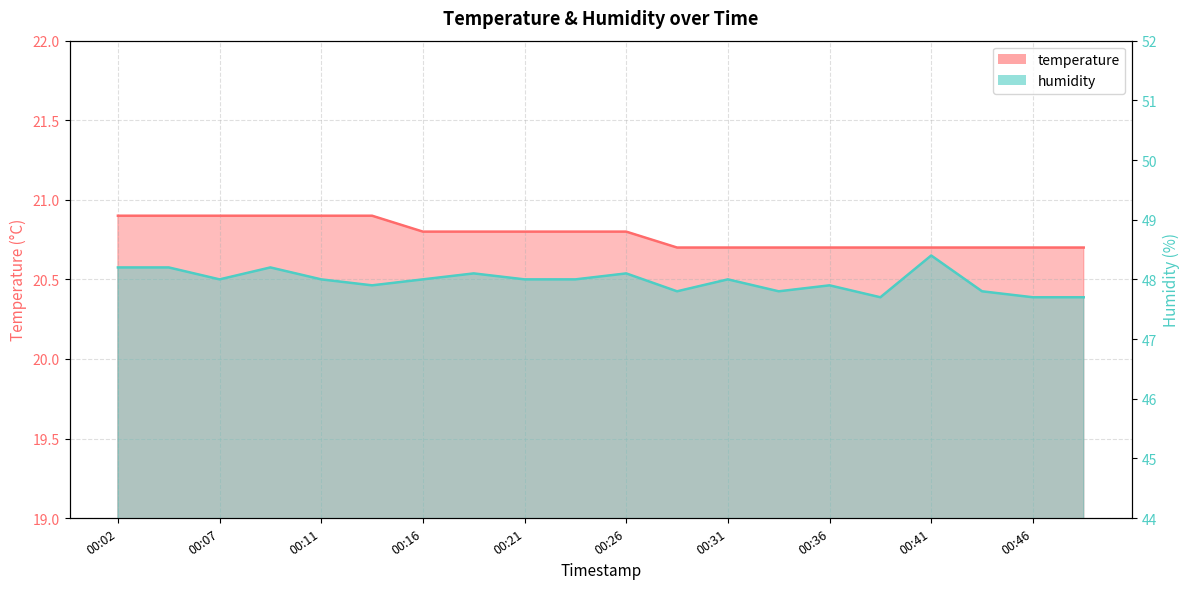

How many lines are shown in the chart?

2